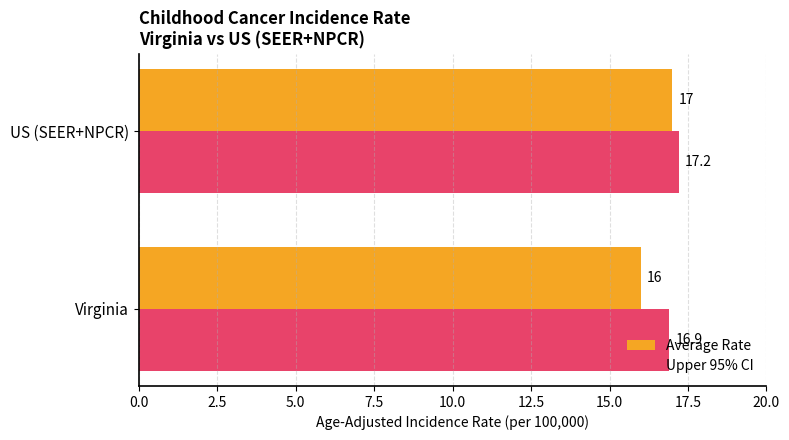

Rank the series by their average value, from lowest to highest.

Average Rate, Upper 95% CI